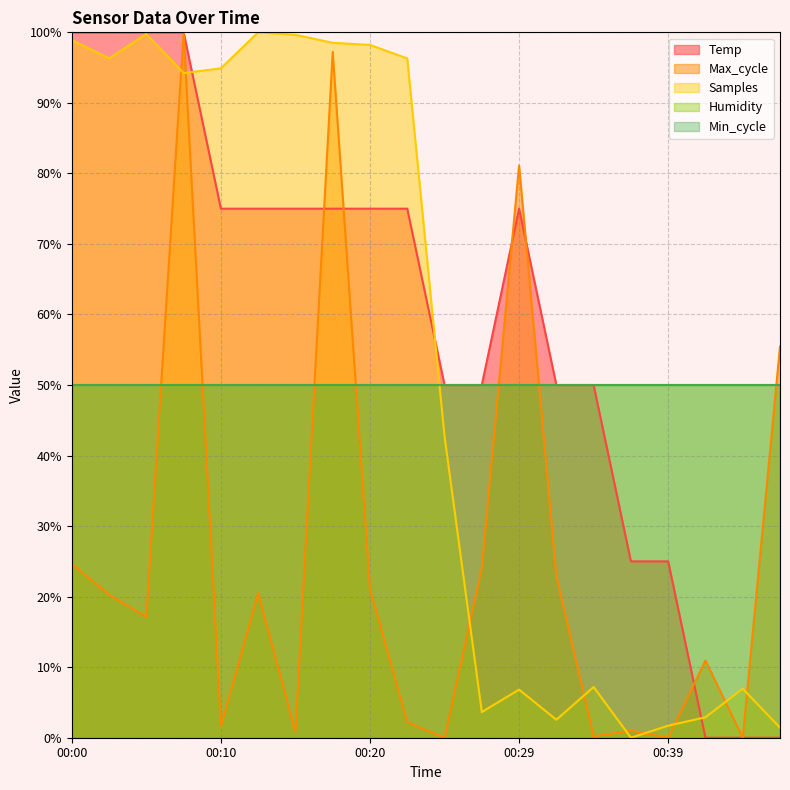

How many intersections are there between Max_cycle and Samples_M?

9